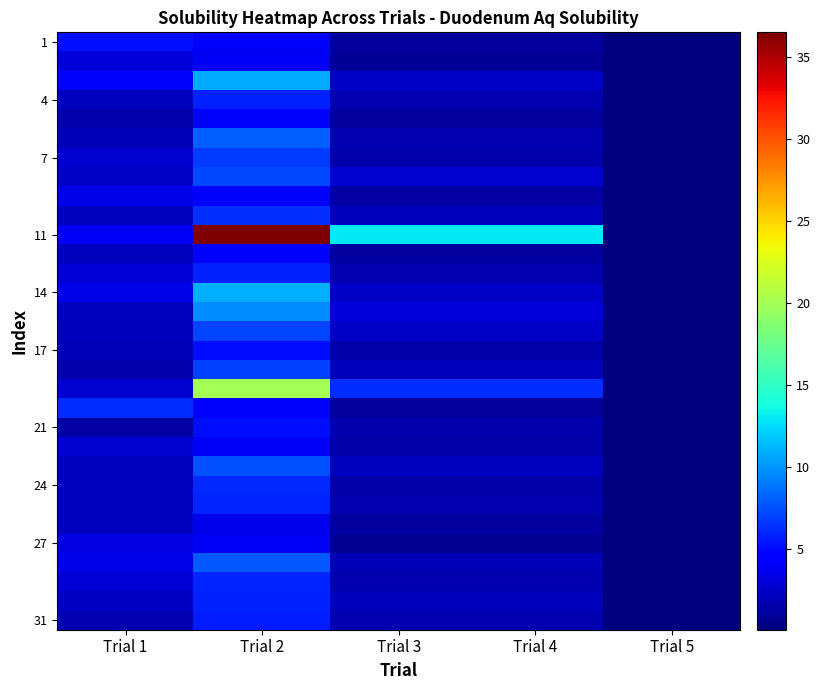

Between Trial 2 and Trial 1, which is larger?

Trial 1